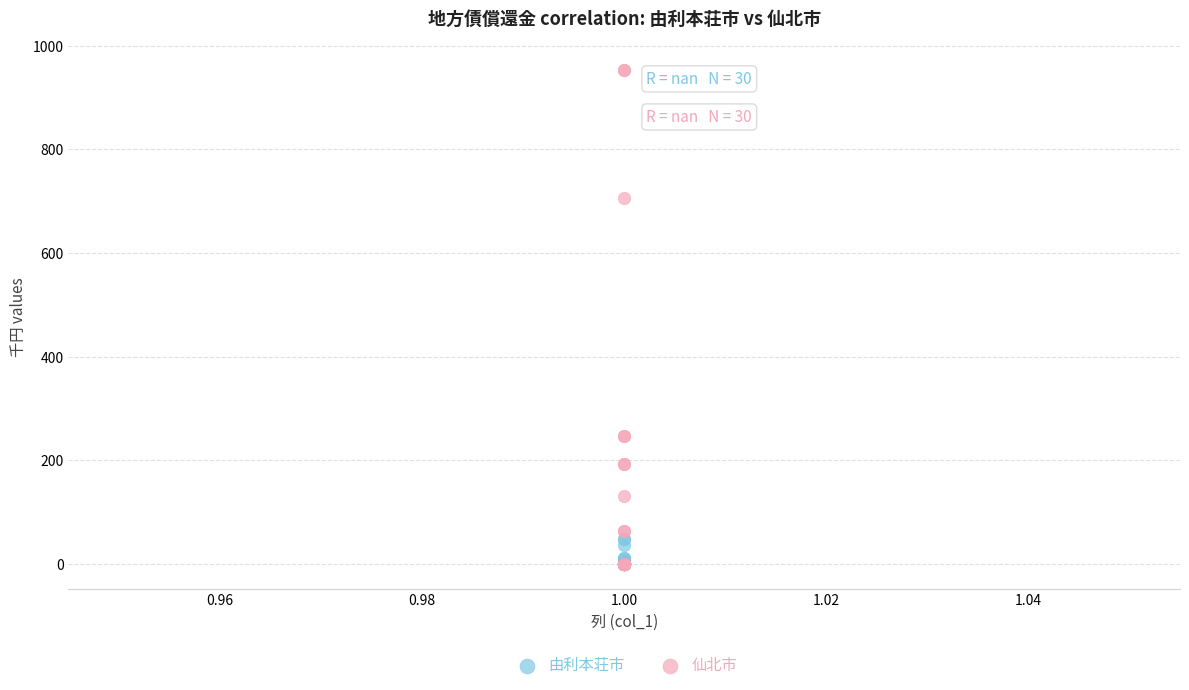

Which series reaches the maximum Y coordinate?

仙北市